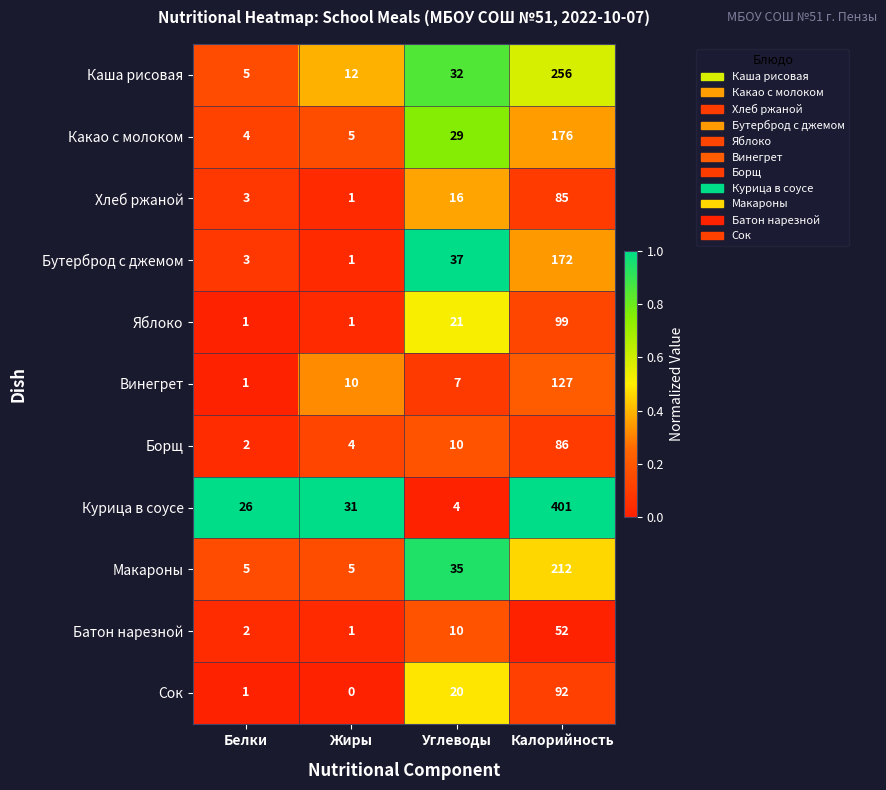

Count the number of categories in the chart.

4